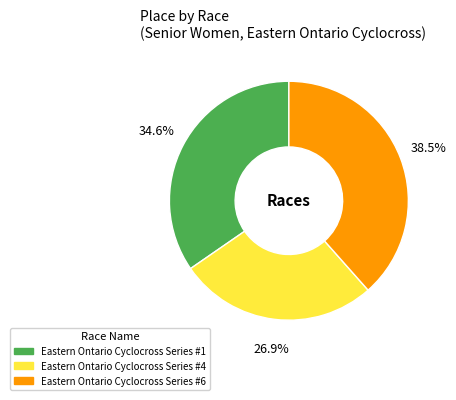

Which has a higher value, Eastern Ontario Cyclocross Series #6 or Eastern Ontario Cyclocross Series #4?

Eastern Ontario Cyclocross Series #6